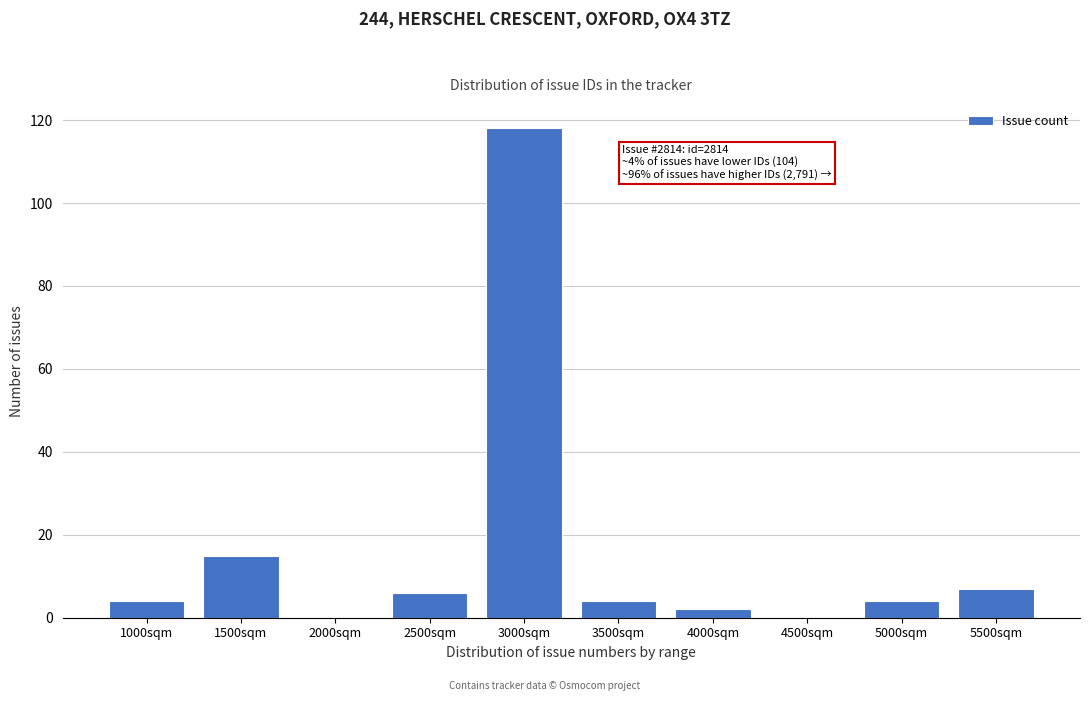

Reading right to left, extract all data points from this chart.

5500sqm=7	5000sqm=4	4500sqm=0	4000sqm=2	3500sqm=4	3000sqm=118	2500sqm=6	2000sqm=0	1500sqm=15	1000sqm=4